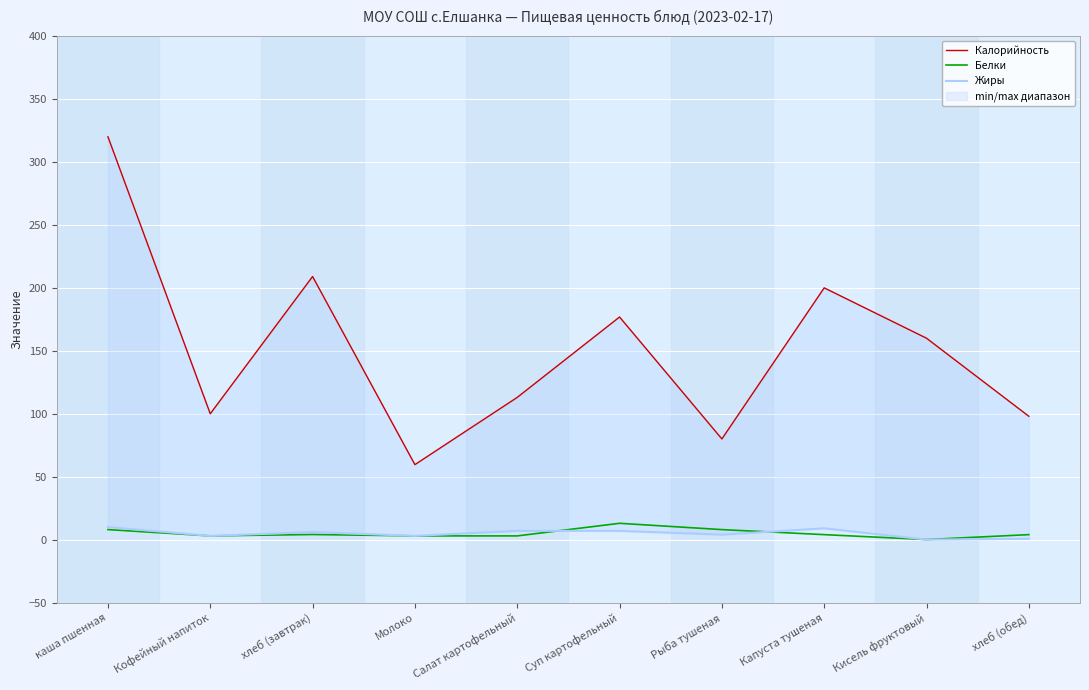

How many lines are shown in the chart?

3